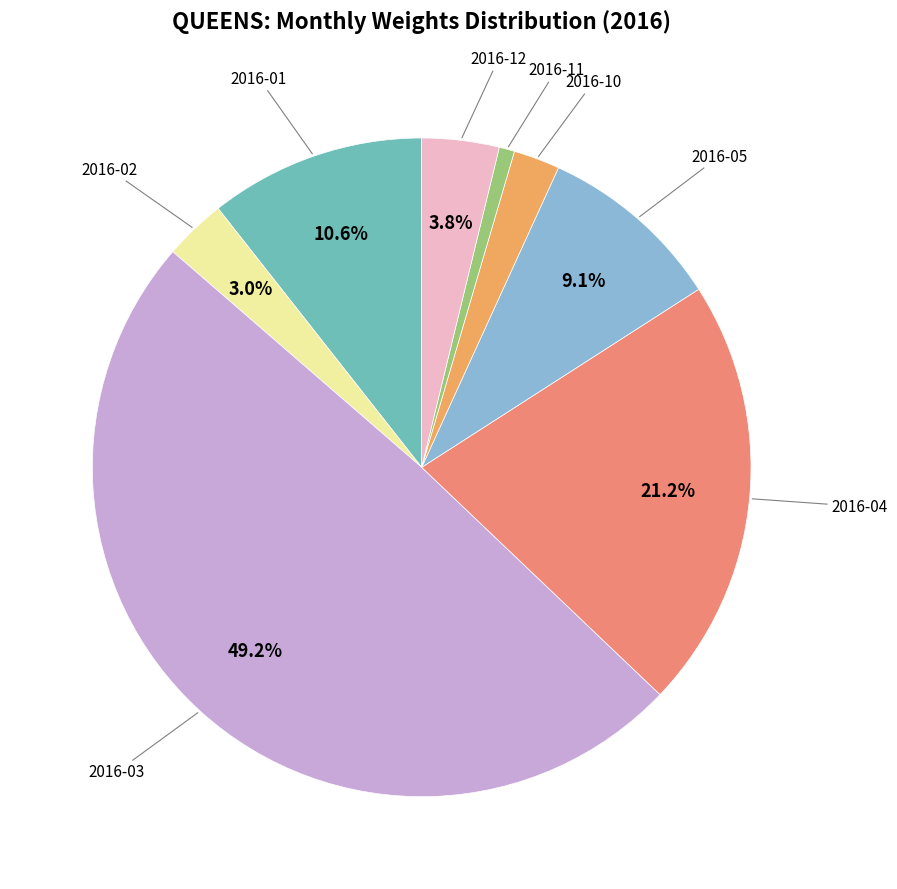

Does any single category account for the majority?

No